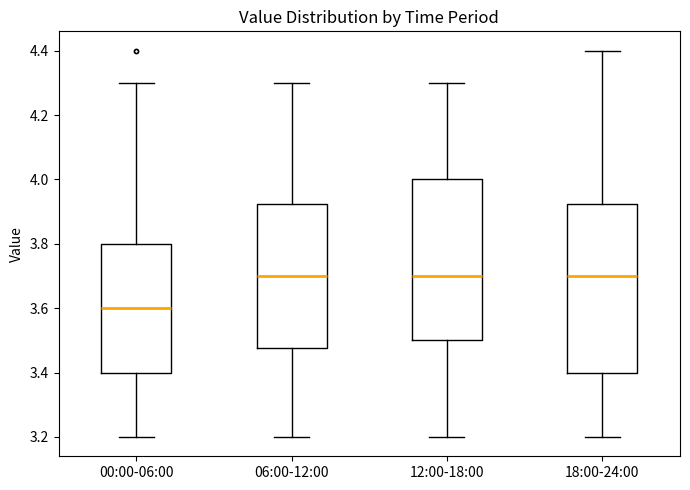

Where does the lower whisker of the box for 12:00-18:00 end on the y-axis? The values are not printed on the chart, so give them approximately, as read against the axis.

3.20